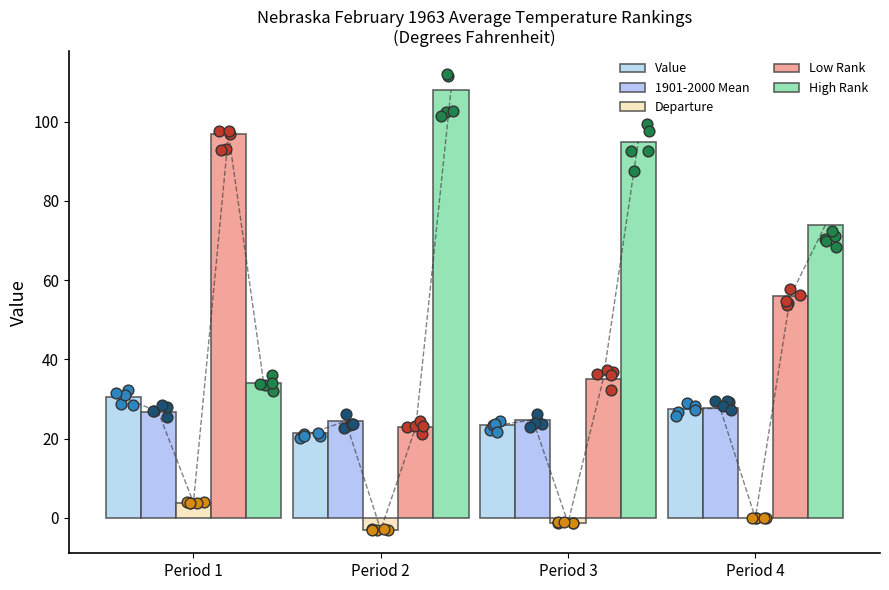

At how many categories does at least one series exceed 29?

4